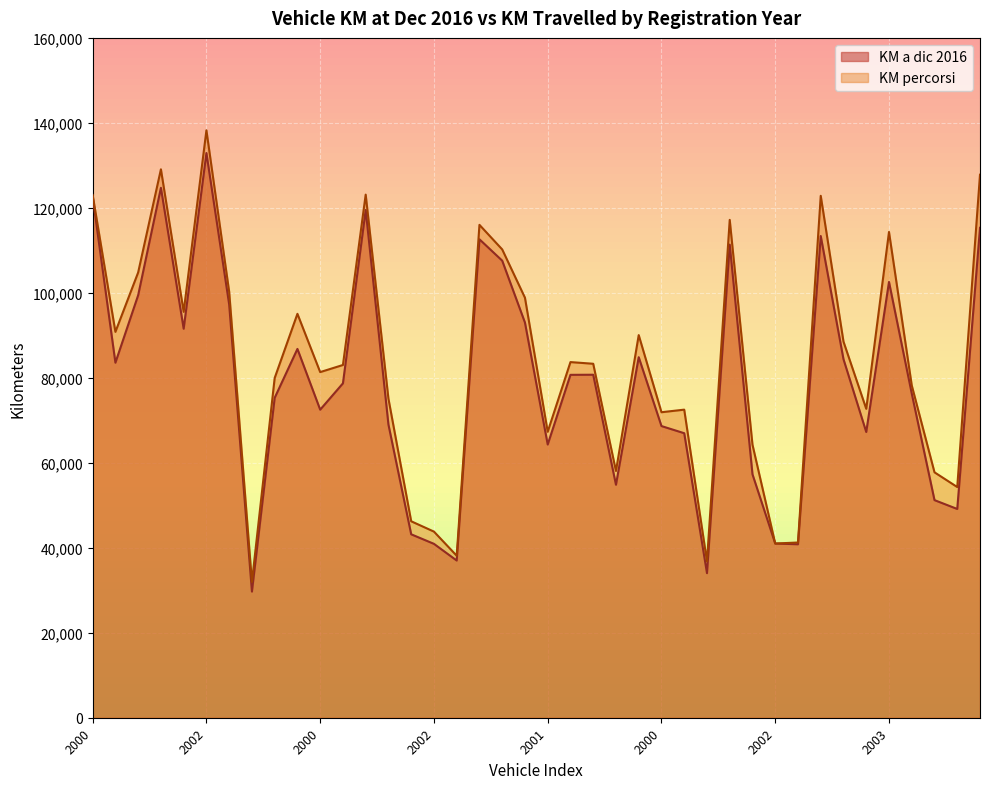

At which label is KM a dic 2016 closest to 81294?

2000